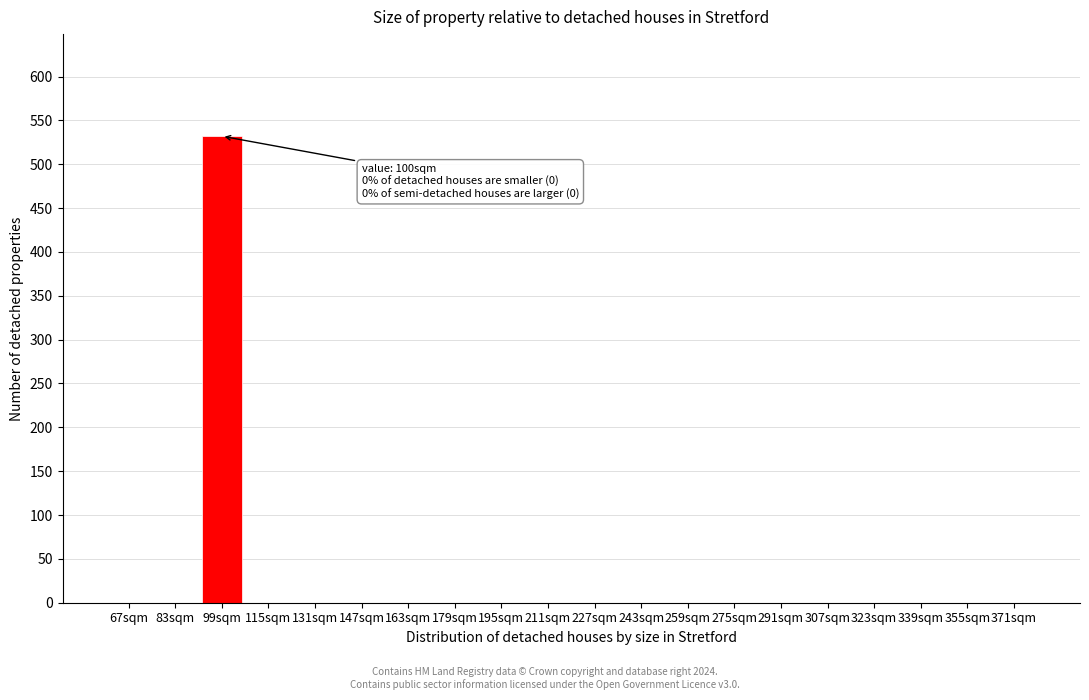

What is the change in value from 99sqm to 291sqm?

-532